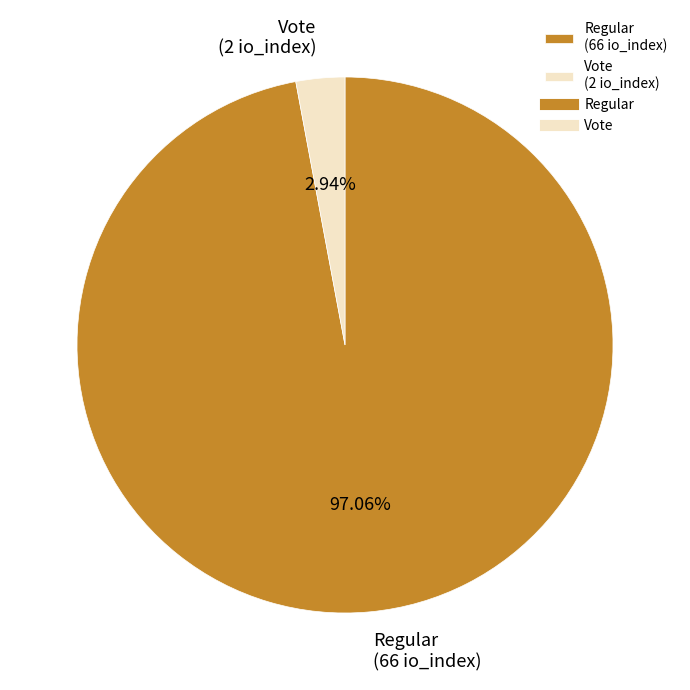

How many slices are in this pie chart?

2